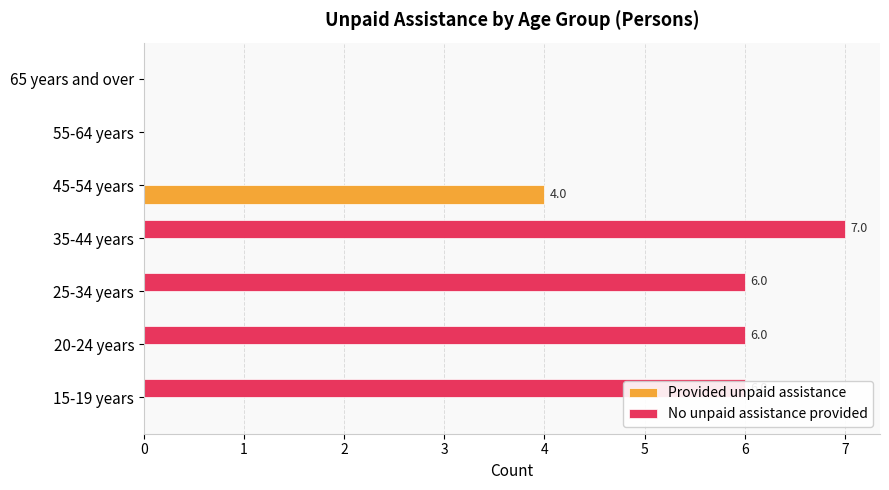

Which series has the largest total across all categories?

No unpaid assistance provided